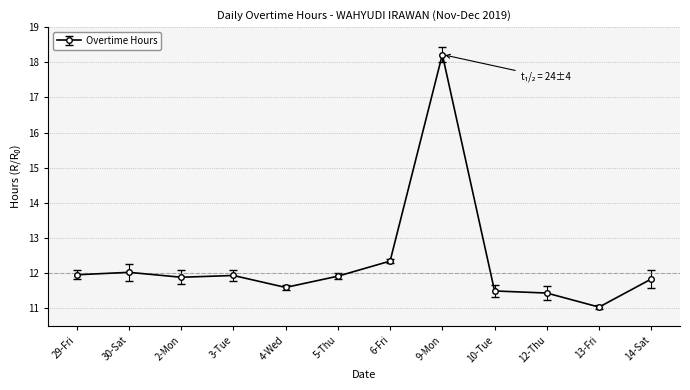

Which has a higher value, 30-Sat or 2-Mon?

30-Sat